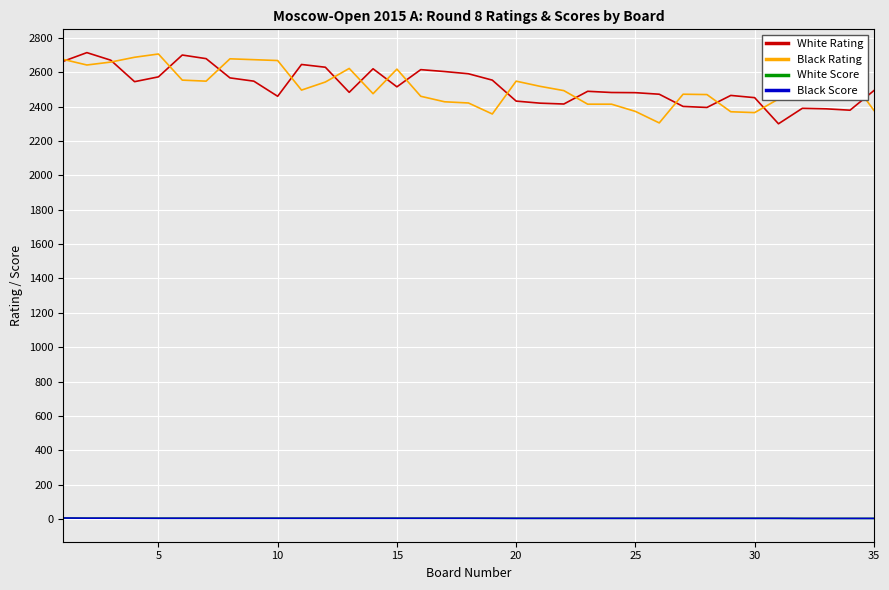

What is the greatest value displayed?

2714.0